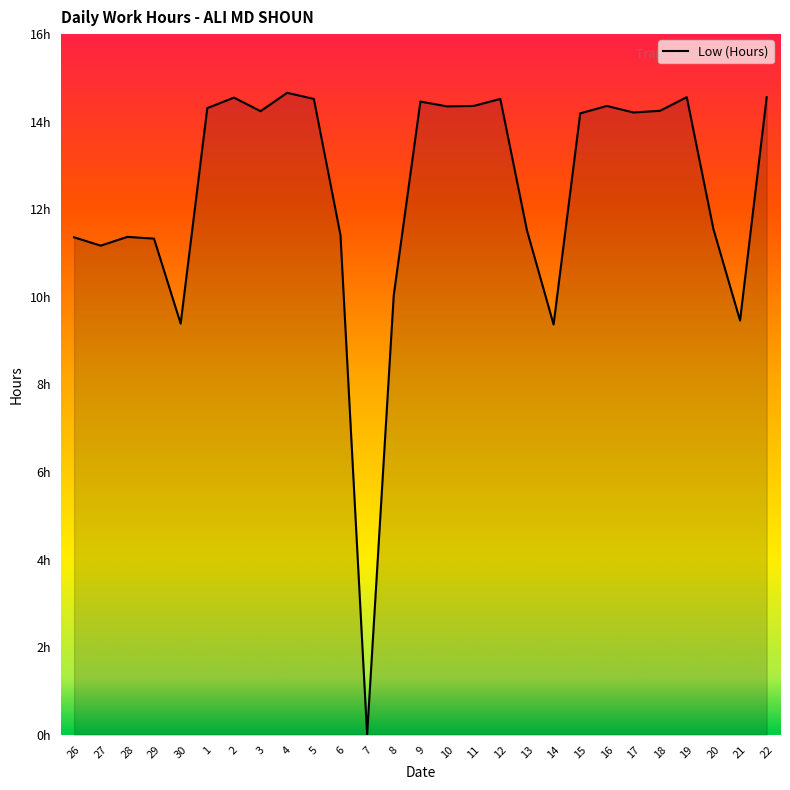

Is this an area chart (filled region under the line)?

Yes